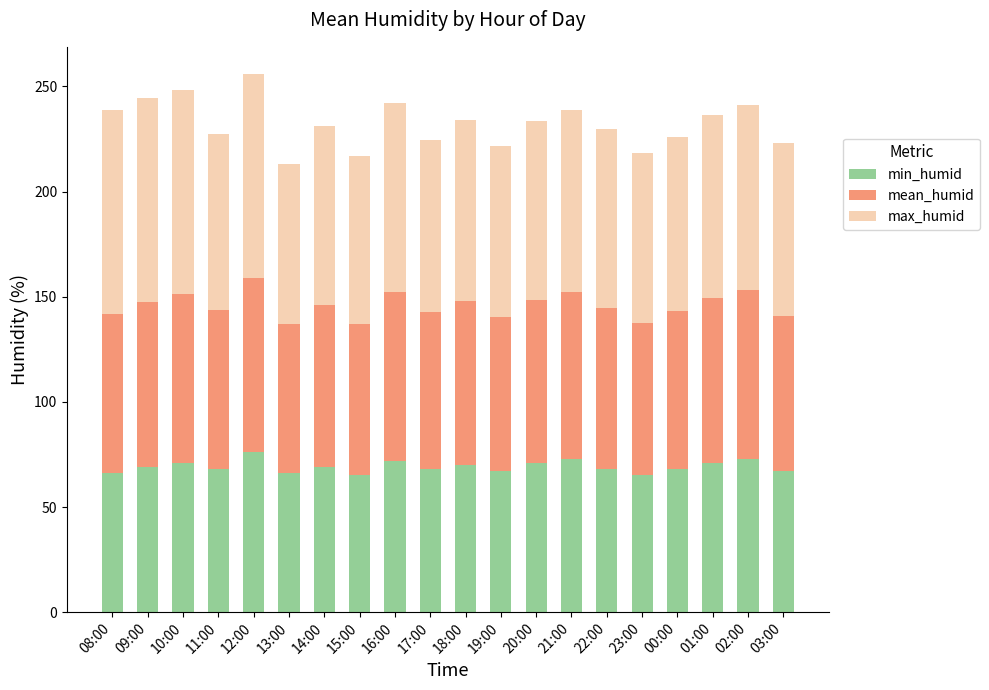

Does the chart contain stacked bars?

Yes